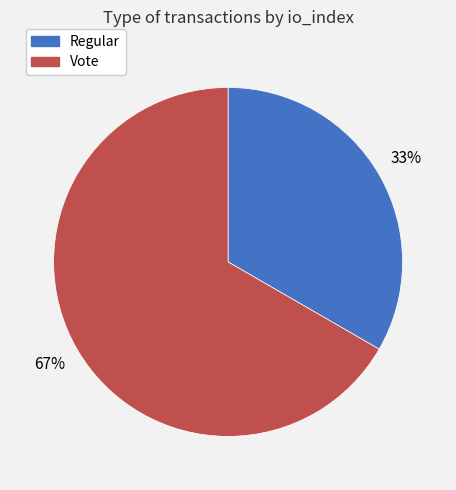

Between Vote and Regular, which is larger?

Vote